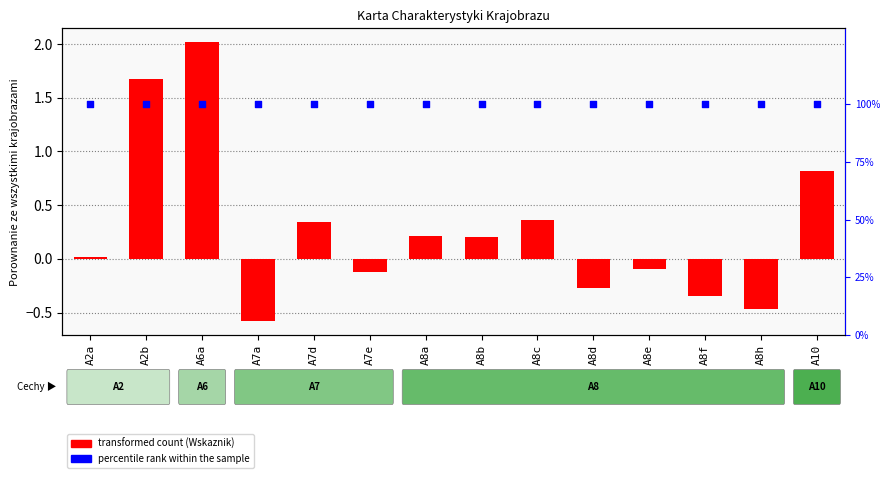

At which category is the sum across all series the highest?

A6a